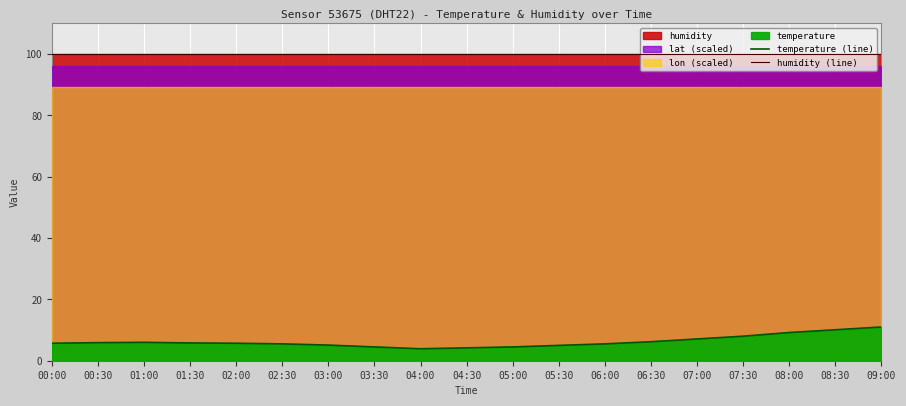

Between 04:00 and 08:00, which series saw the biggest shift?

temperature (line)